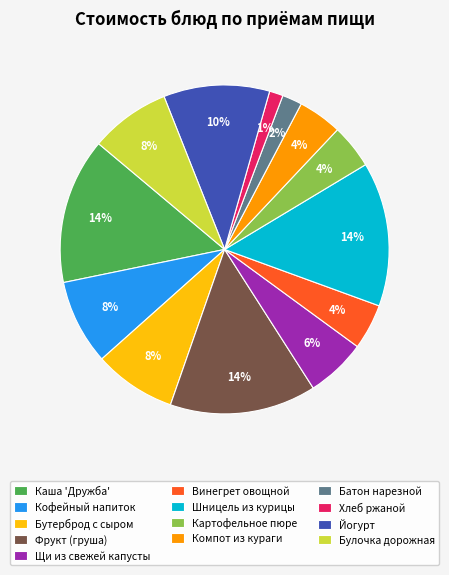

To the nearest percent, what is the difference between the largest and smallest slice percentages?

13%